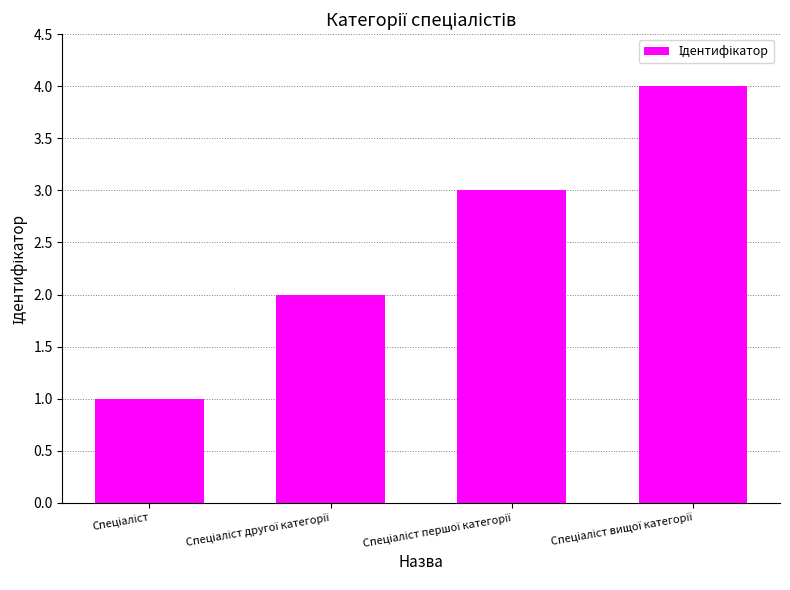

What is the difference between the second highest and minimum values?

2